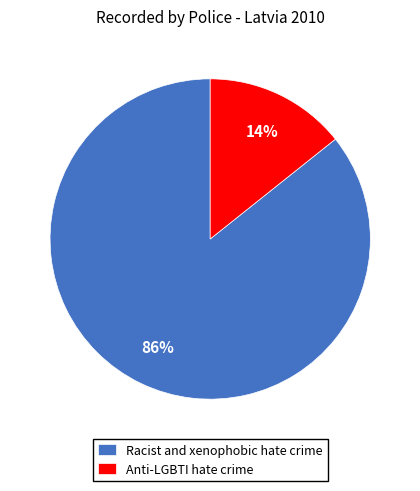

The Anti-LGBTI hate crime slice represents 14% of the pie. True or false?

True